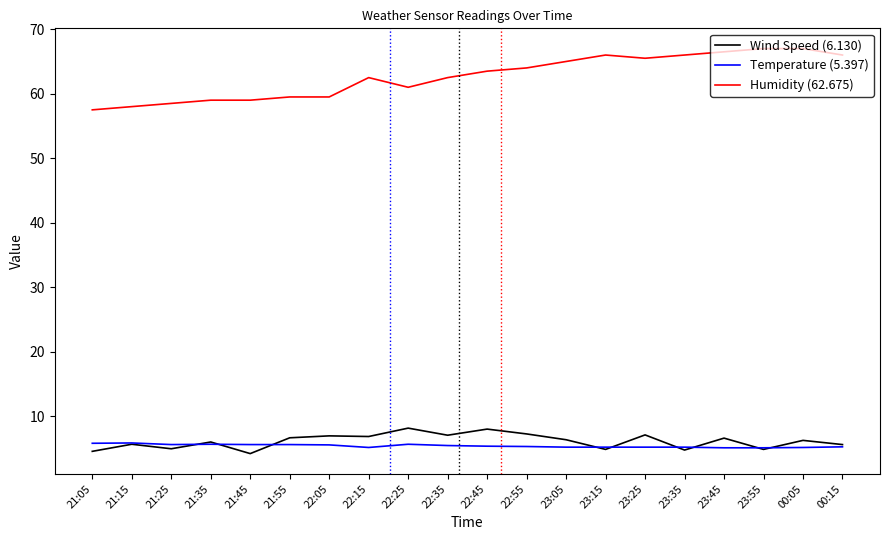

What is the total value across all series at 00:05?

78.4